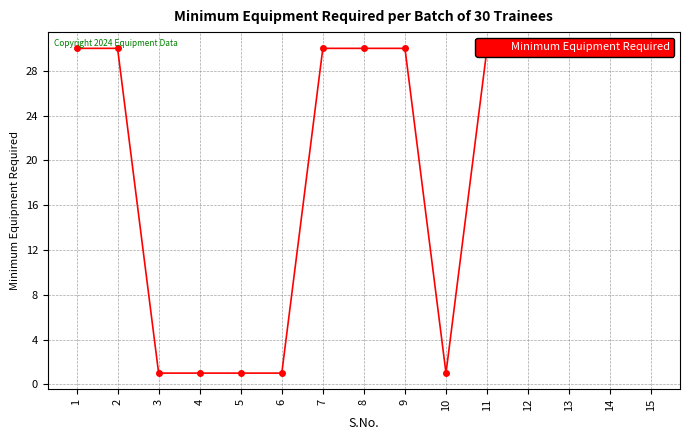

Reading left to right, list all the values displayed in this chart.

1=30	2=30	3=1	4=1	5=1	6=1	7=30	8=30	9=30	10=1	11=30	12=30	13=30	14=30	15=30